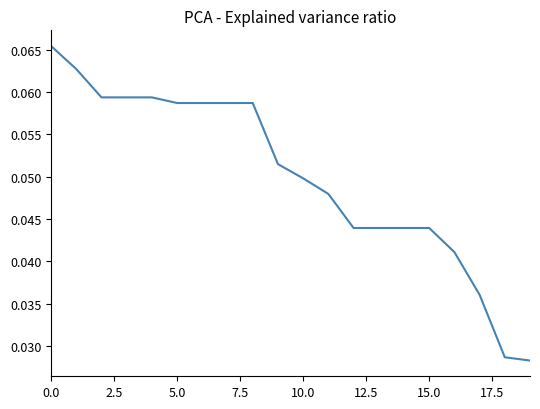

At which category does the chart reach its minimum across all series?

19